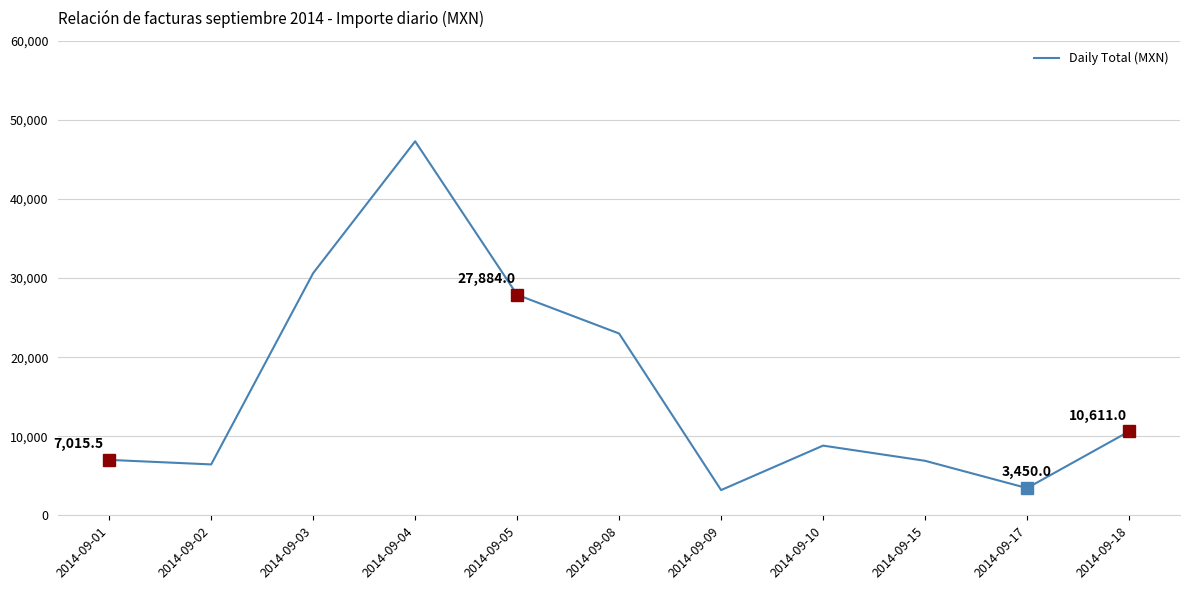

What is the smallest value displayed?

3200.0